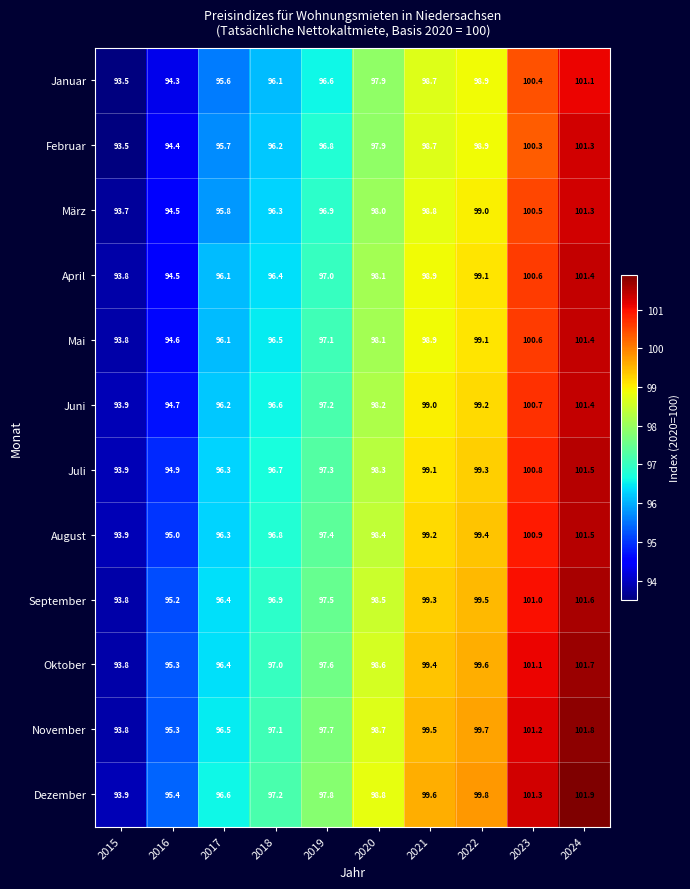

What is the difference between the highest and lowest values at 2021?

0.9